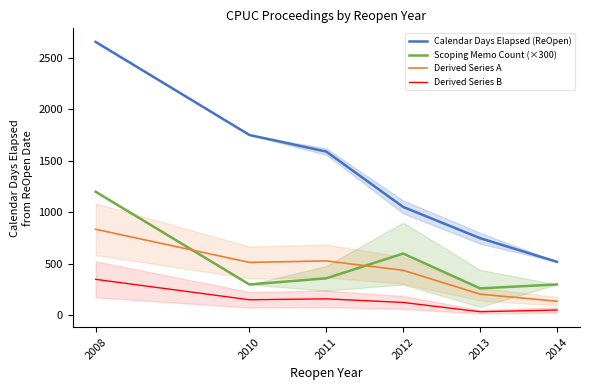

True or false: Derived Series B and Calendar Days Elapsed (ReOpen) cross at least once.

False